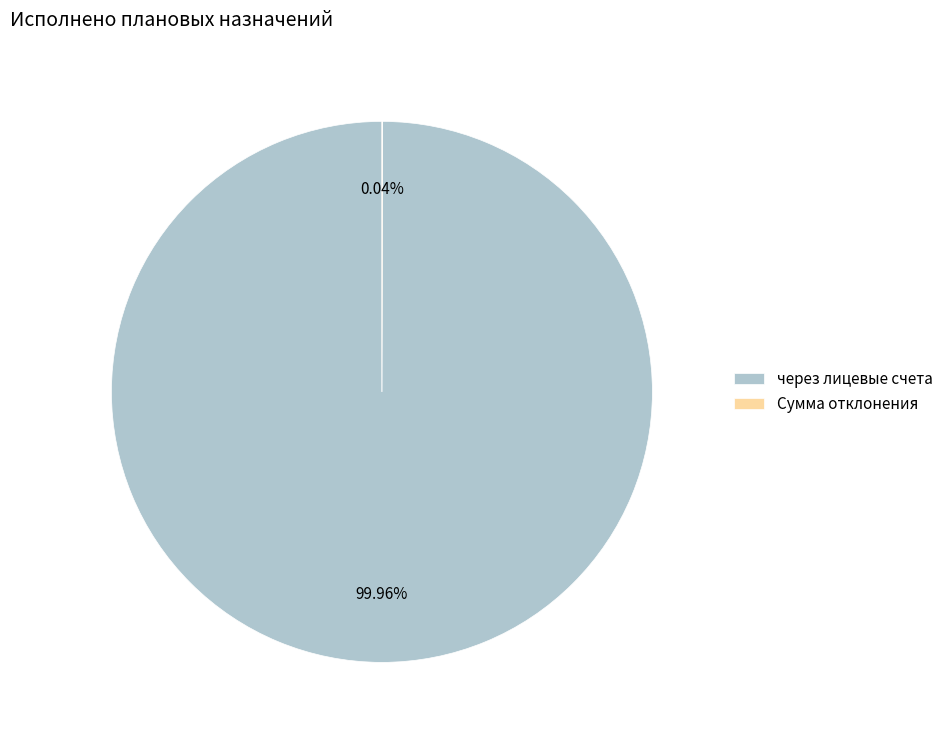

Which category accounts for the majority?

через лицевые счета